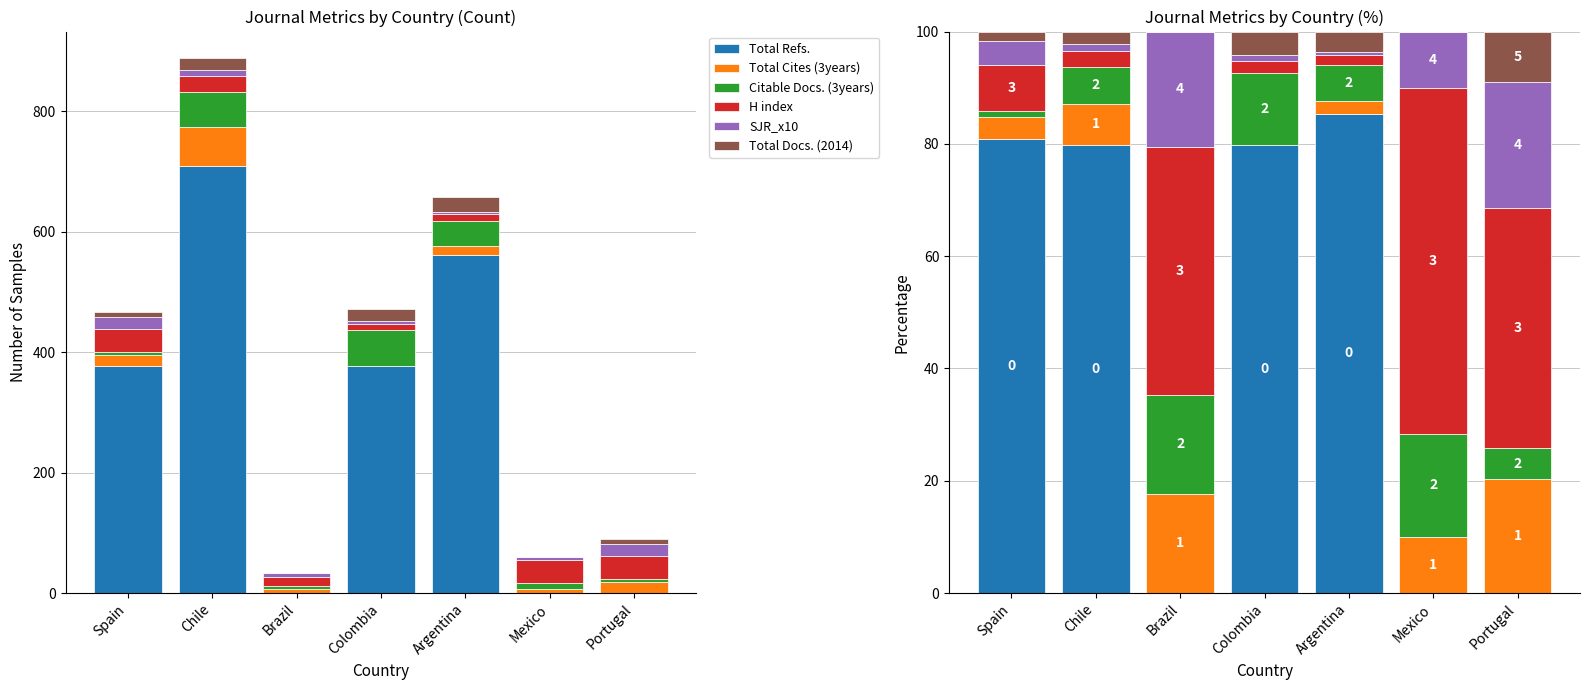

What are all the series names shown in the legend?

Total Refs., Total Cites (3years), Citable Docs. (3years), H index, SJR_x10, Total Docs. (2014)